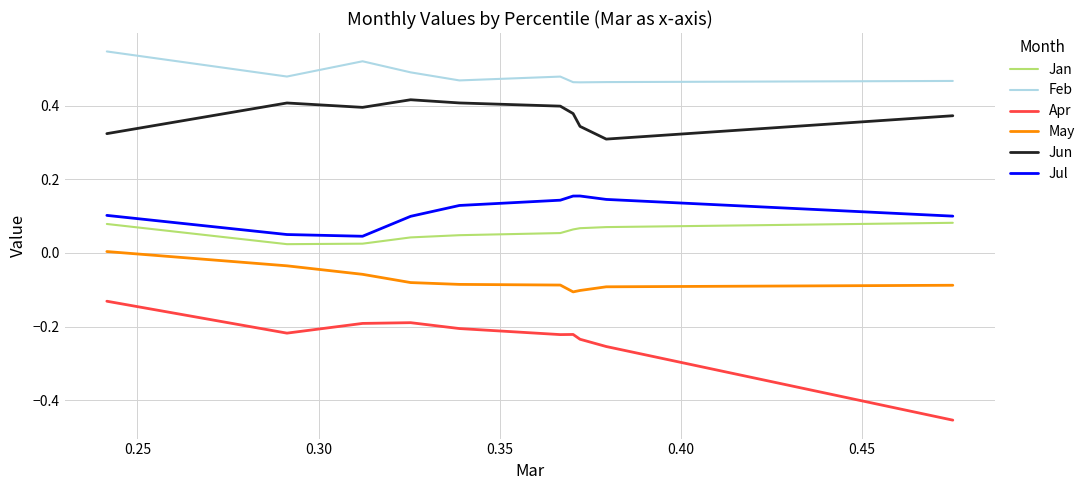

Which series has the largest range (max minus min)?

Apr